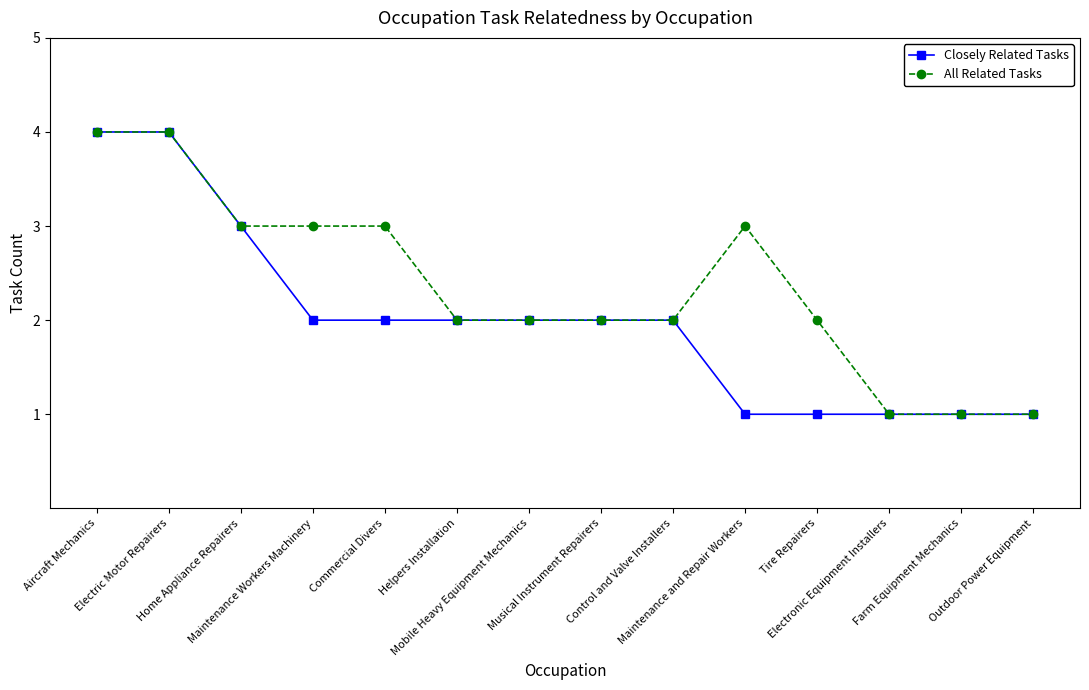

At which label does Closely Related Tasks first exceed 2?

Aircraft Mechanics